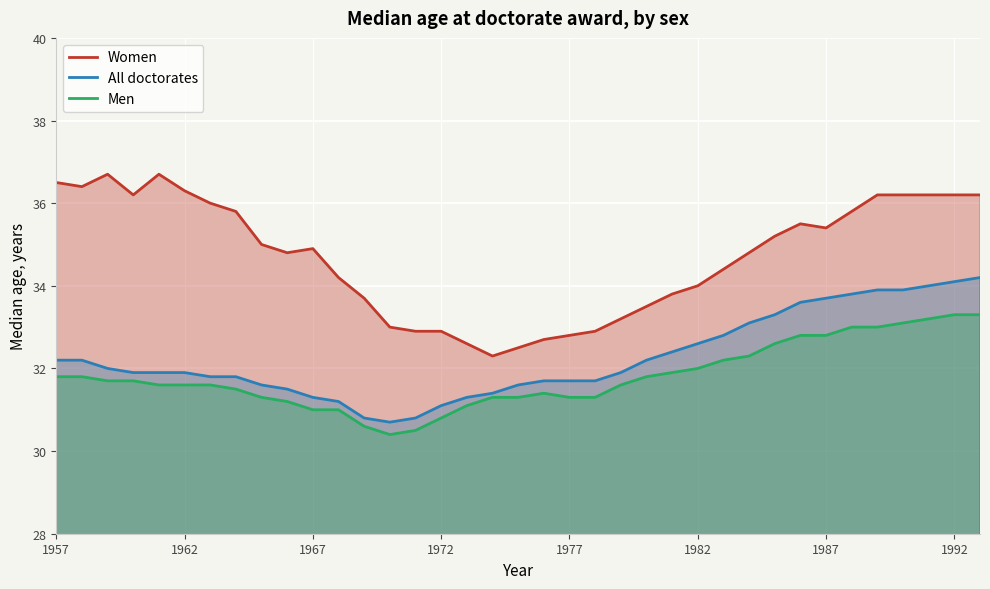

What is the average value of the Men series?

31.8